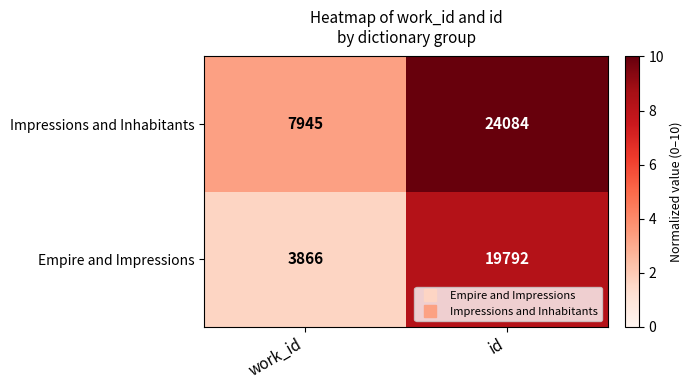

At which label is Empire and Impressions closest to 11829?

work_id